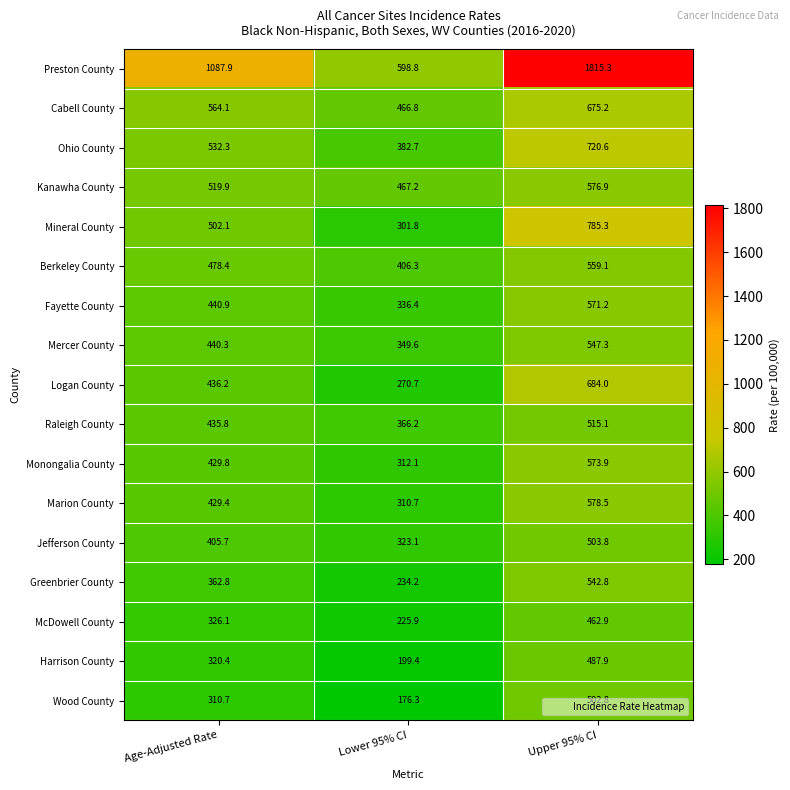

Rank the series by their maximum value, from highest to lowest.

Preston County, Mineral County, Ohio County, Logan County, Cabell County, Marion County, Kanawha County, Monongalia County, Fayette County, Berkeley County, Mercer County, Greenbrier County, Raleigh County, Jefferson County, Wood County, Harrison County, McDowell County